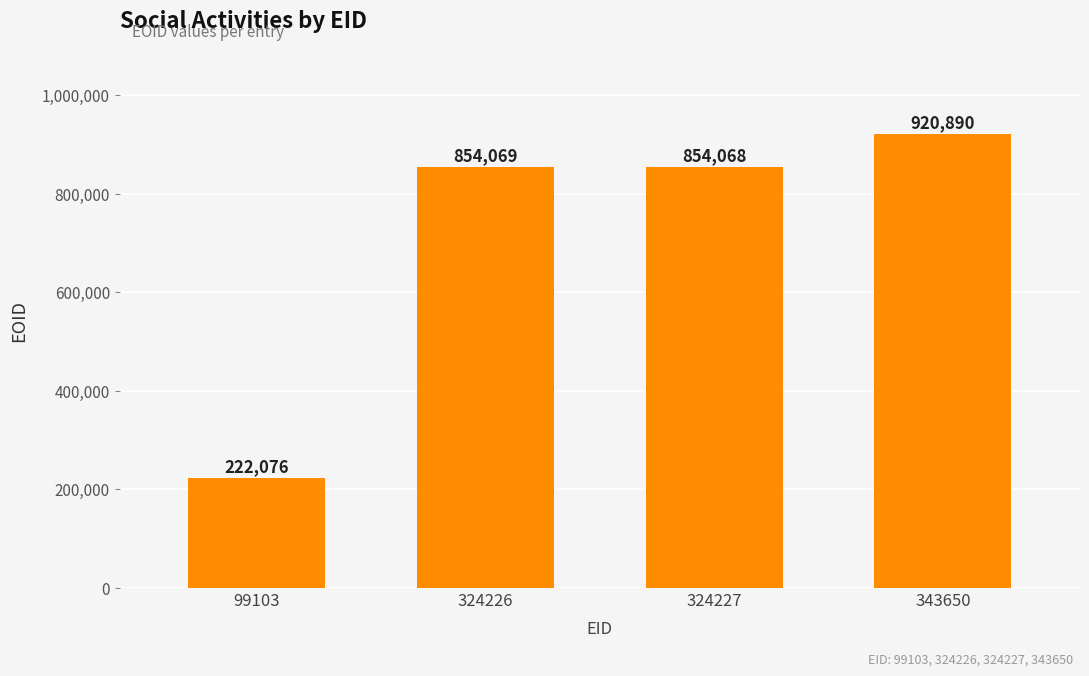

The value at 343650 is 1562332. True or false?

False